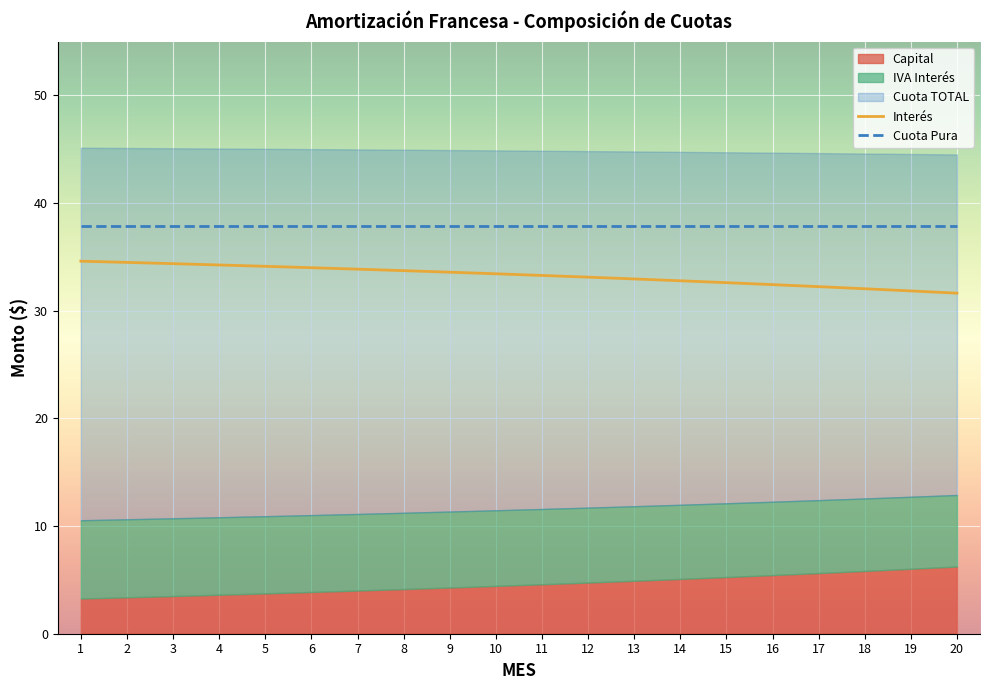

True or false: Capital and Interés cross at least once.

False